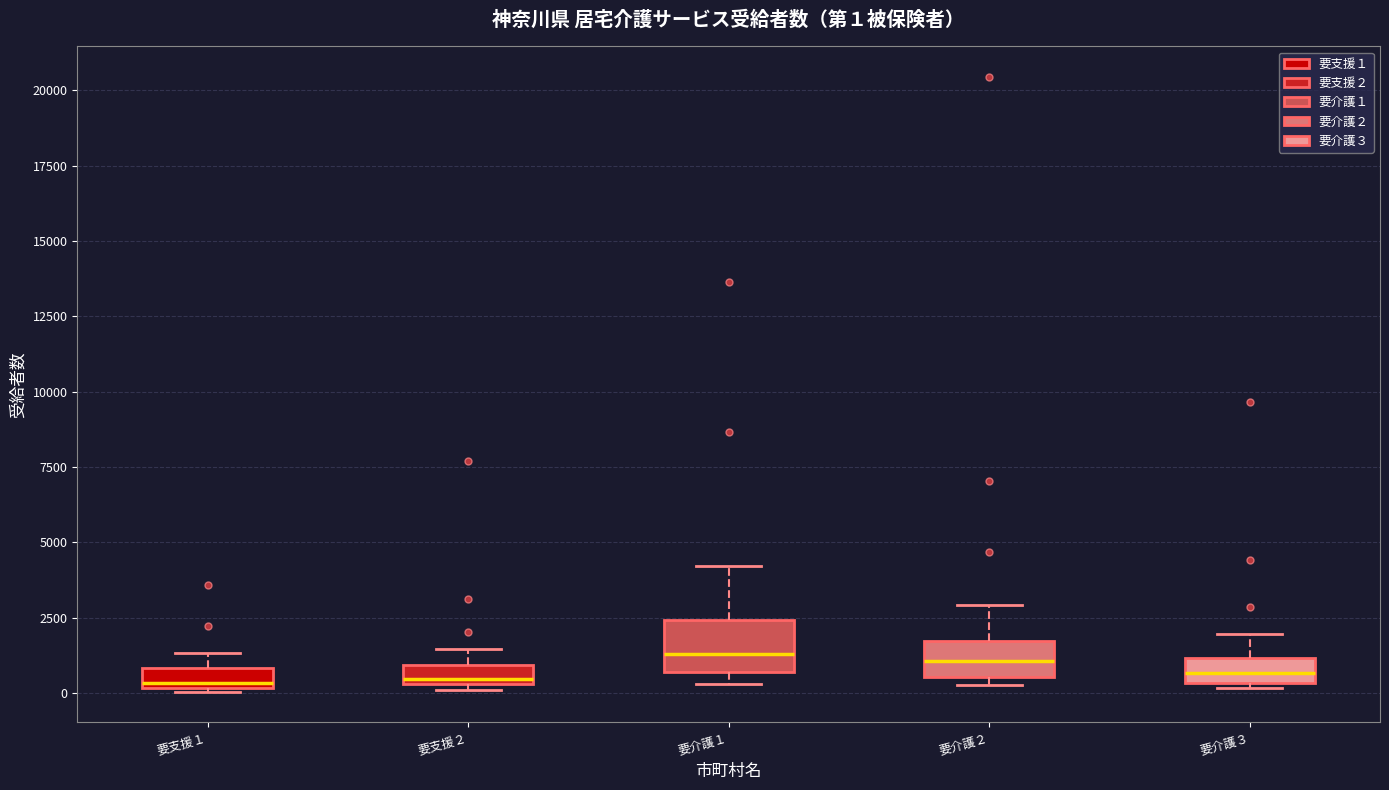

Which box is the tallest, from its lower edge to its upper edge?

要介護１